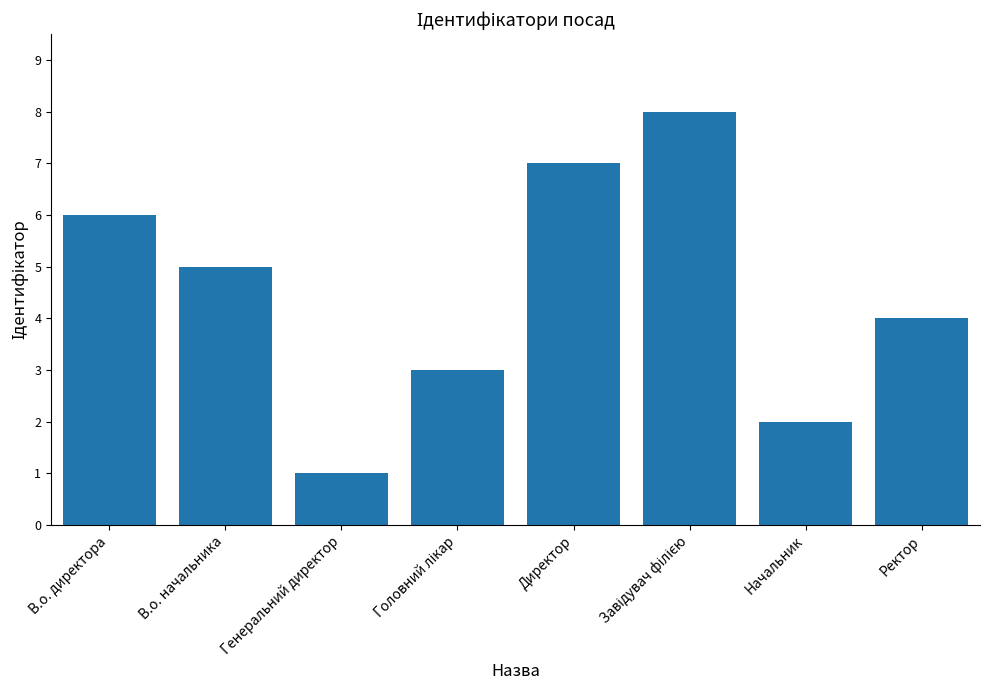

What position from the right is Генеральний директор?

6